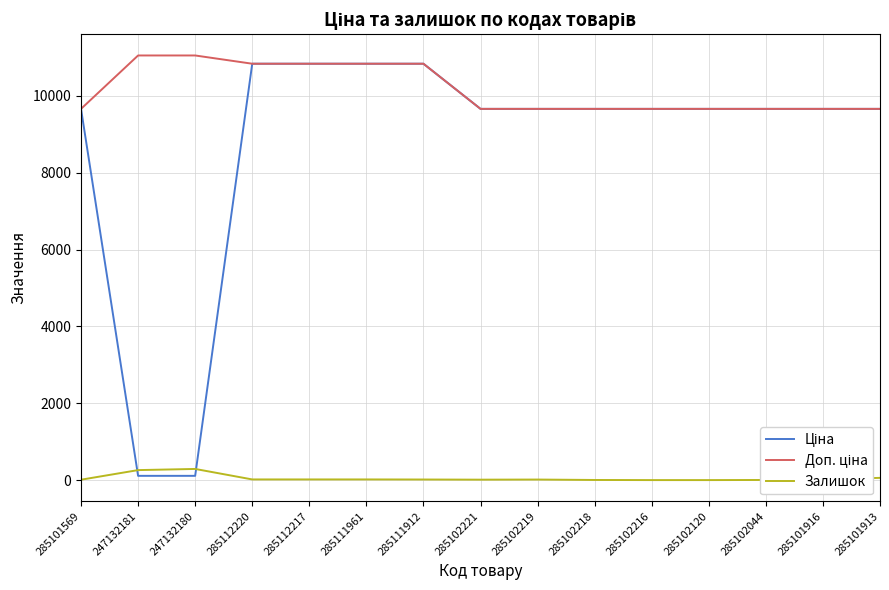

What is the difference between the maximum and second lowest values in the Залишок series?

290.0